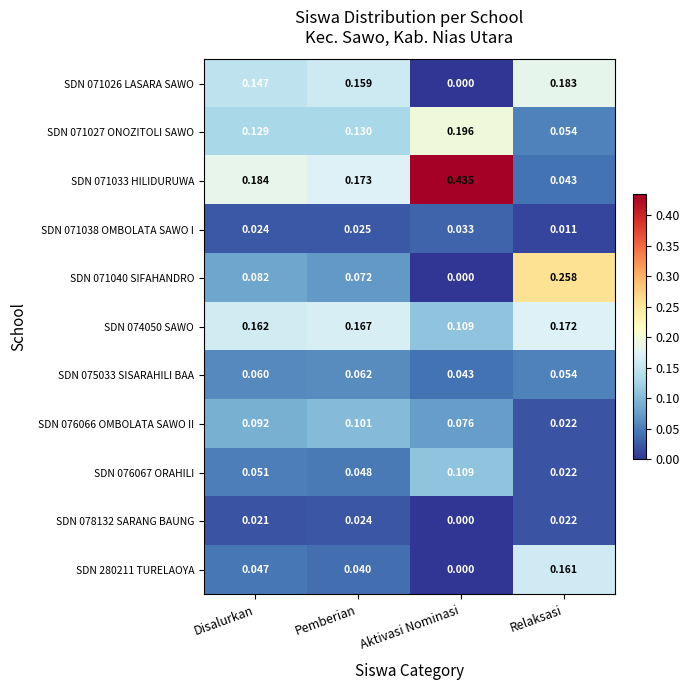

Where is SDN 071040 SIFAHANDRO nearest to the value 0?

Aktivasi Nominasi